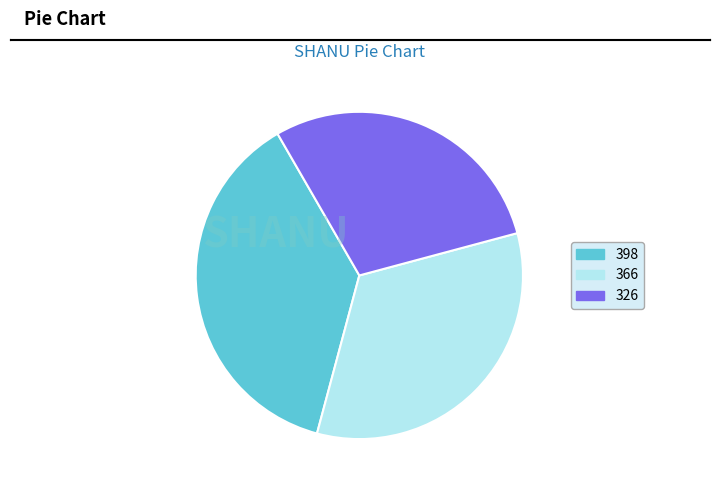

Approximately how many times larger is the value at 398 compared to 366?

1.1